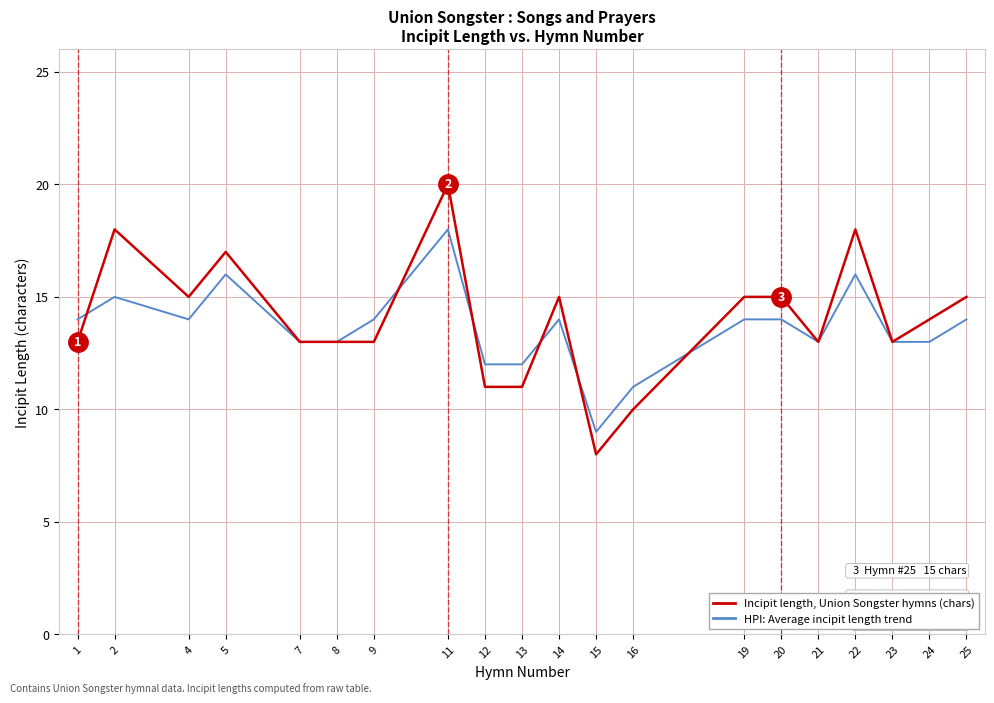

What are all the series names shown in the legend?

Incipit length, Union Songster hymns (chars), HPI: Average incipit length trend